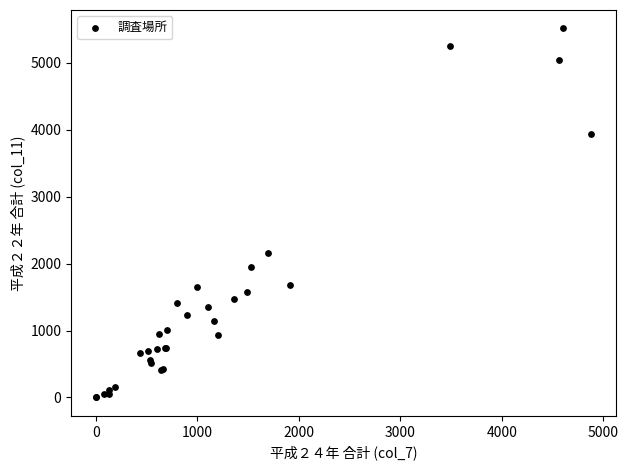

What Y value in the scatter plot is closest to 2755?

2158